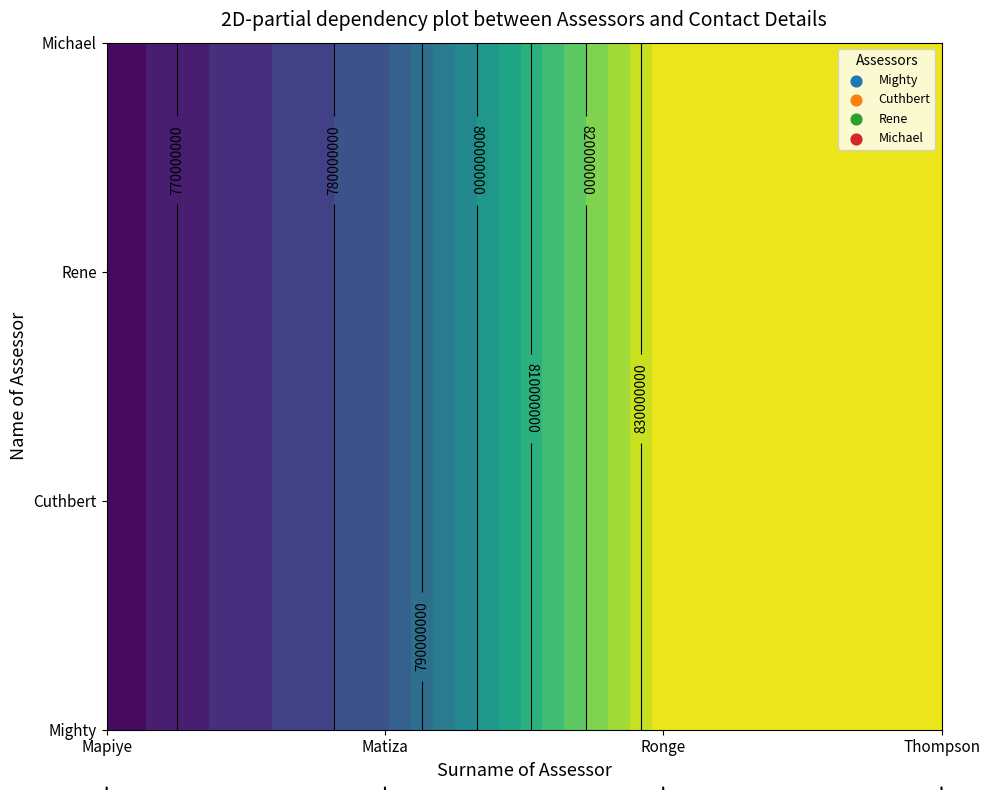

Where is Michael nearest to the value 799779070?

1